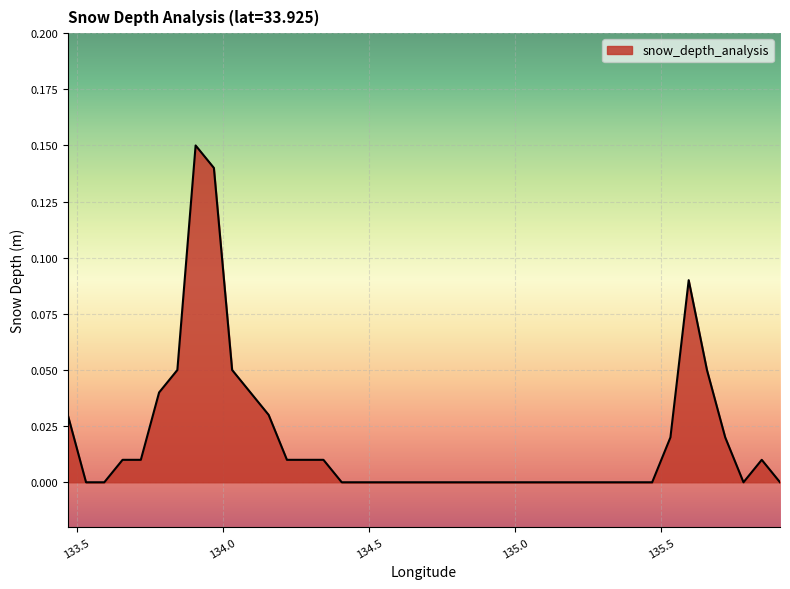

Is this an area chart (filled region under the line)?

Yes